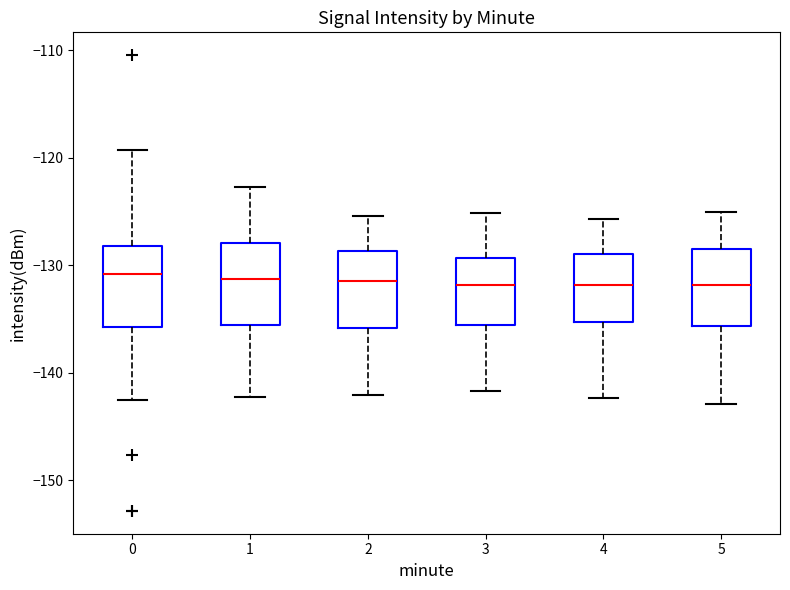

Reading left to right, transcribe this box plot: for each box, give where its median line is, the range the box spans, and where its two whiskers end, as read against the y-axis. The values are not printed on the chart, so give them approximately, as read against the axis.

0: median -131, box -136 to -128, whiskers -143 to -119
1: median -131, box -136 to -128, whiskers -142 to -123
2: median -131, box -136 to -129, whiskers -142 to -125
3: median -132, box -136 to -129, whiskers -142 to -125
4: median -132, box -135 to -129, whiskers -142 to -126
5: median -132, box -136 to -129, whiskers -143 to -125